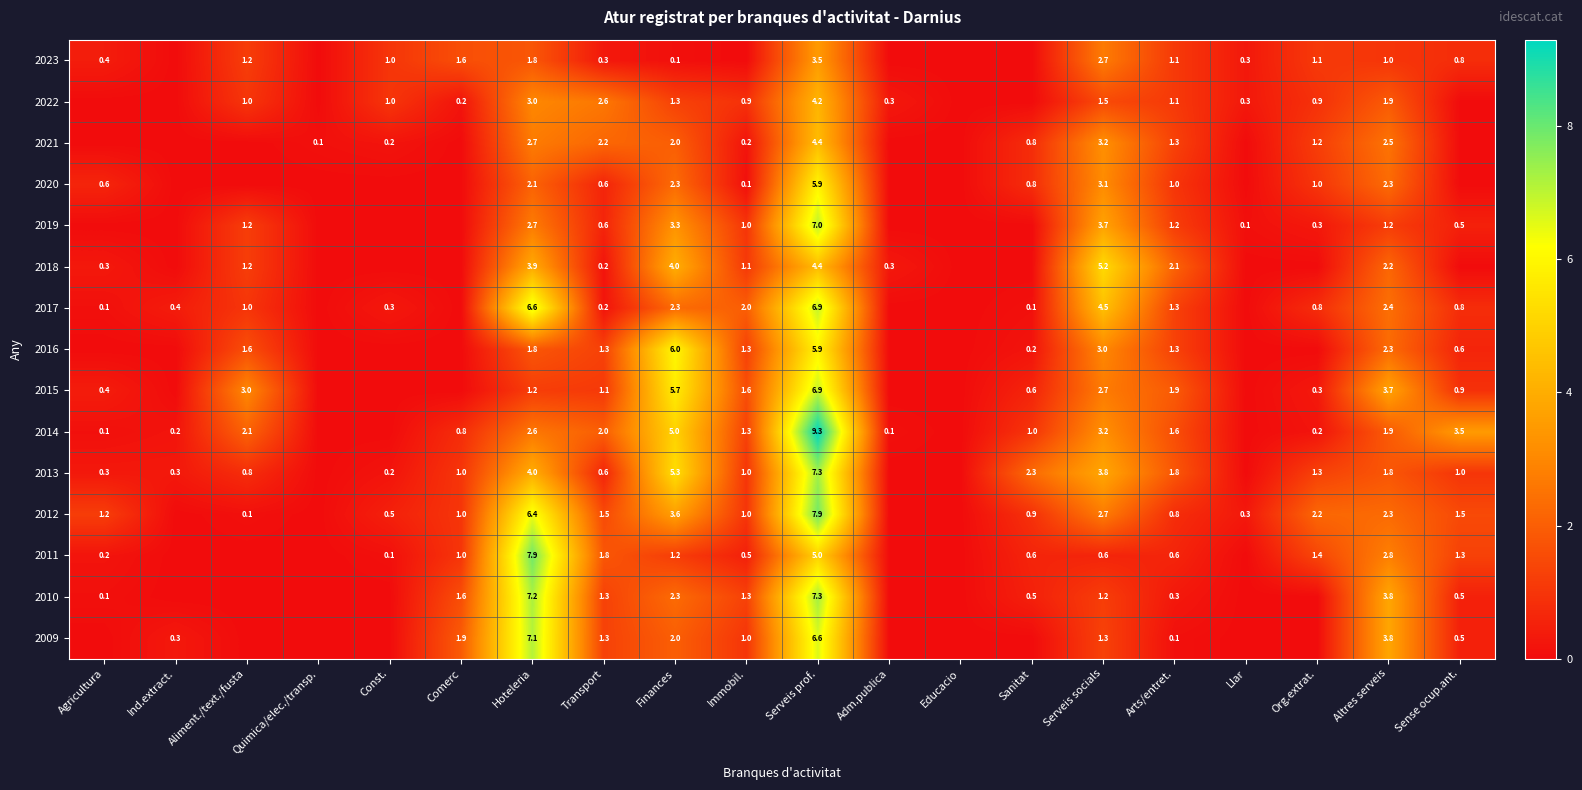

Where is 2012 nearest to the value 3?

Serveis socials